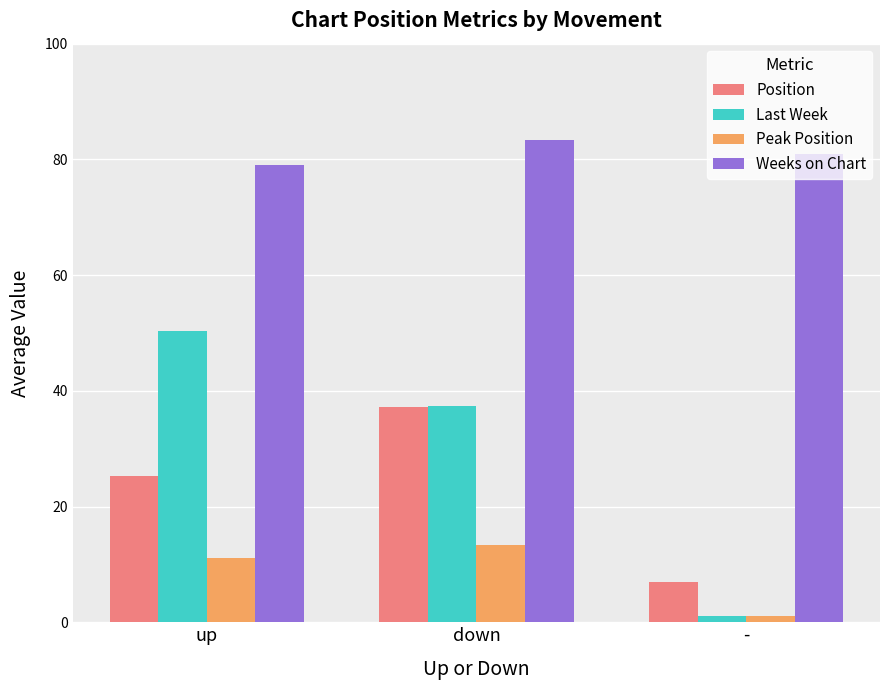

Reading left to right, list all the values displayed in this chart.

Position: 25.2	37.2	7.0
Last Week: 50.4	37.4	1.0
Peak Position: 11.0	13.3	1.0
Weeks on Chart: 79.0	83.4	81.0